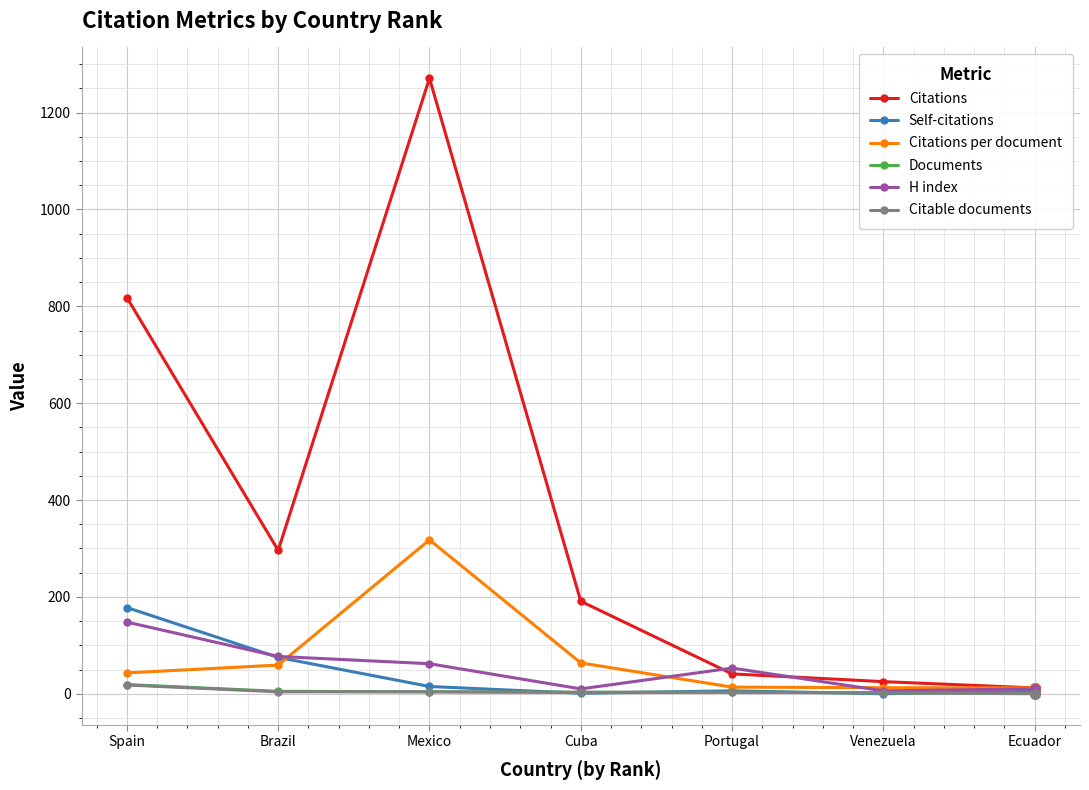

Is the value of Self-citations at Spain greater than the value of Citations at Ecuador?

Yes